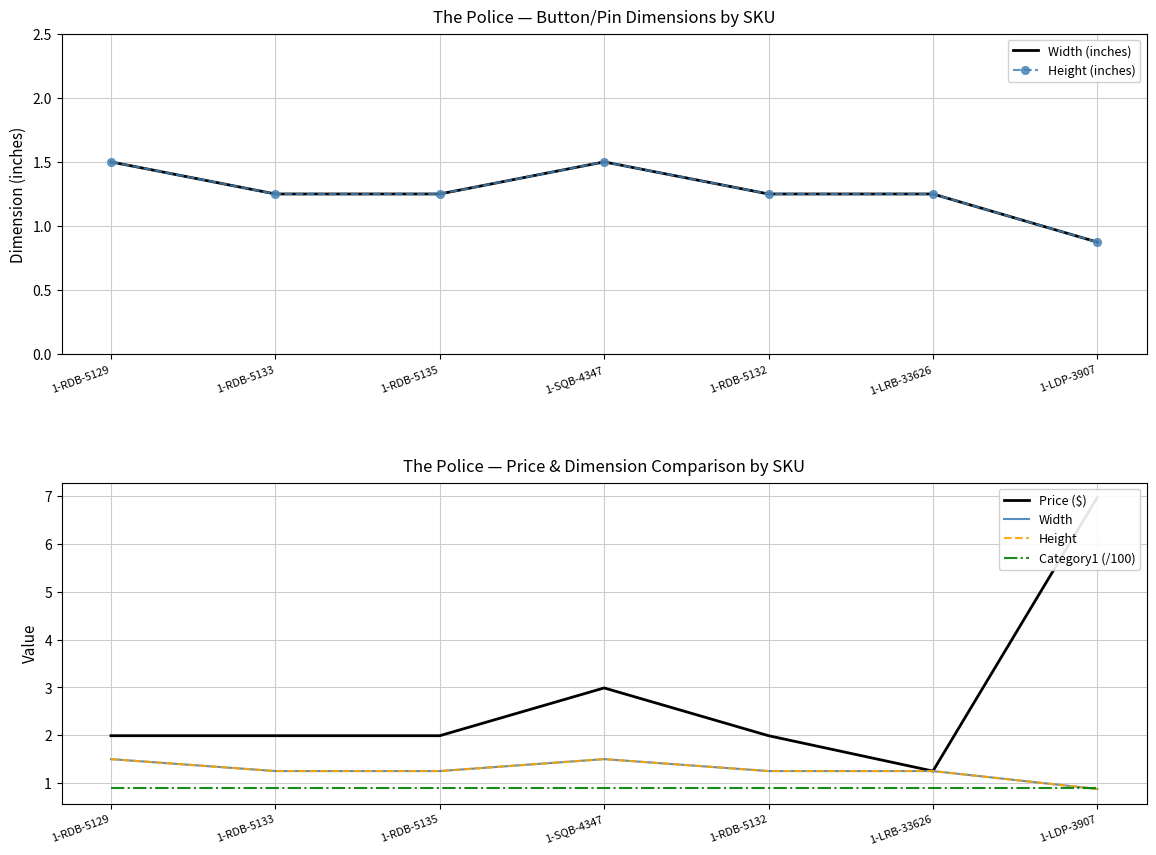

True or false: Height and Height (inches) cross at least once.

False